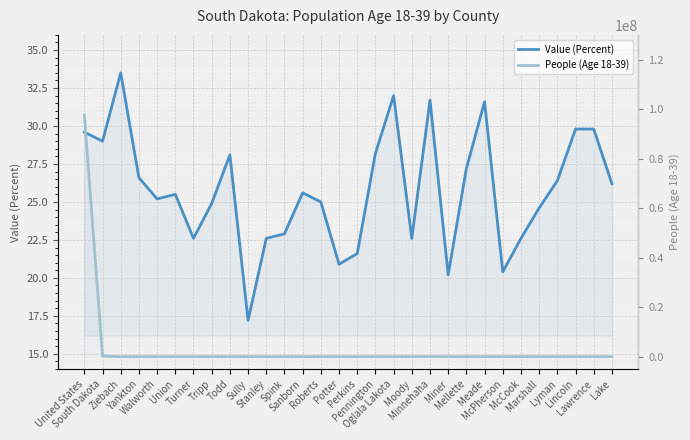

How many lines are shown in the chart?

2